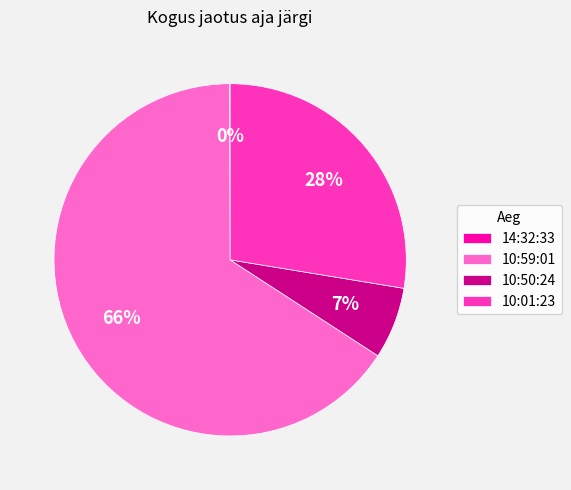

To the nearest percent, what percentage of the pie is 10:50:24?

7%